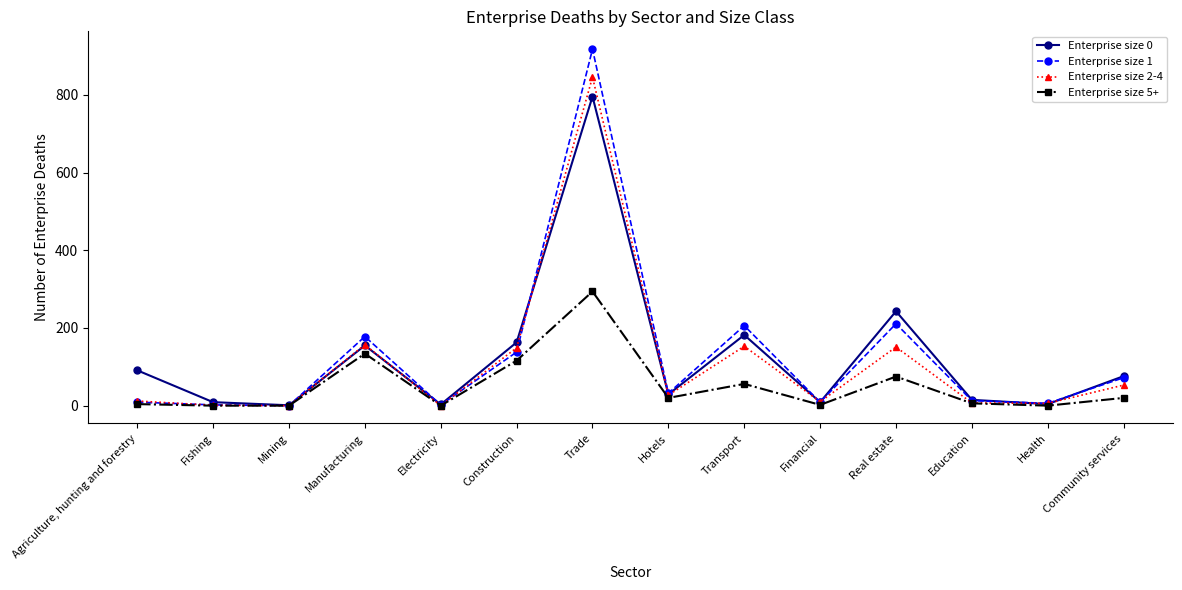

At which category is the sum across all series the highest?

Trade